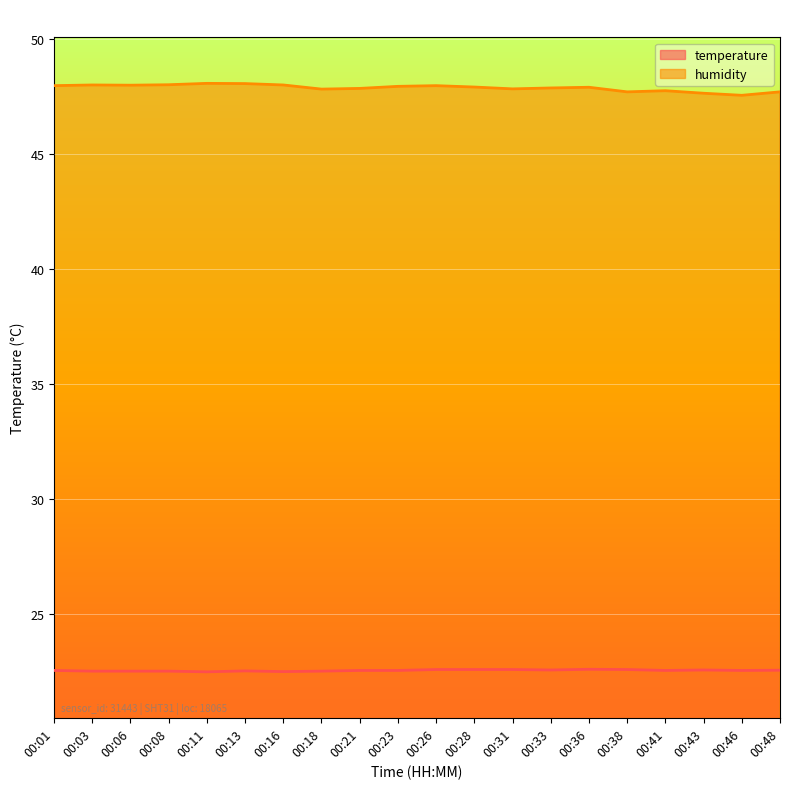

Count the number of categories in the chart.

20